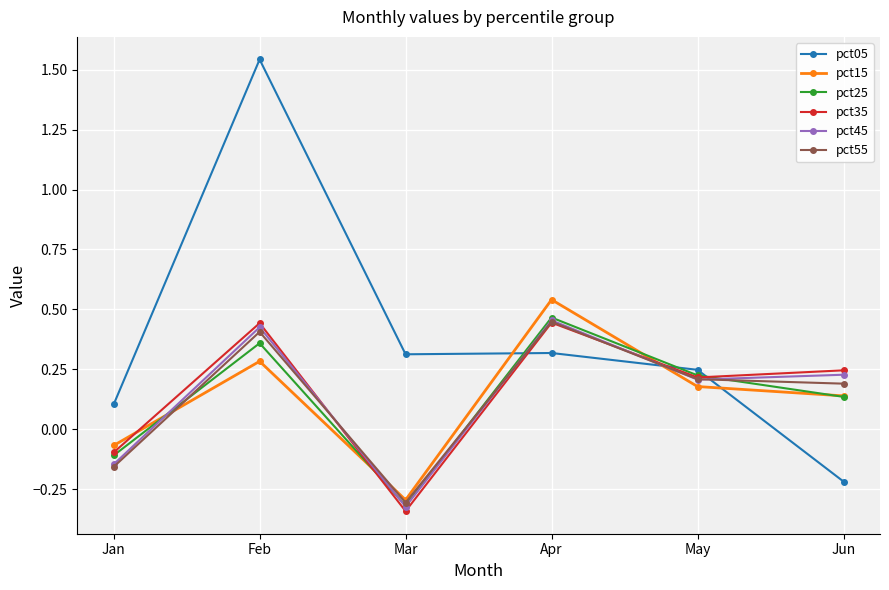

Is it true that pct15 equals -0.1 at Jan?

True